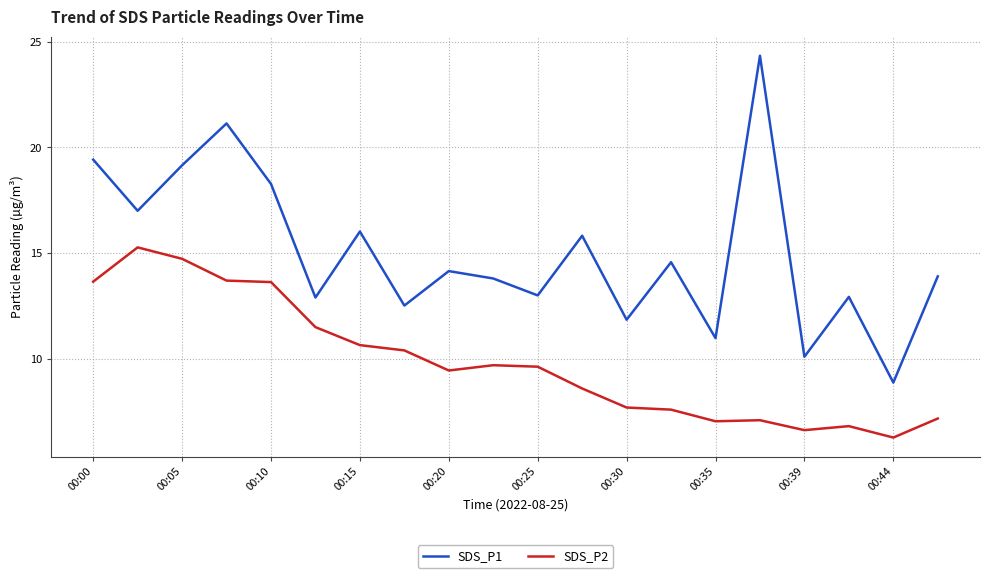

Which series has the widest spread of values?

SDS_P1